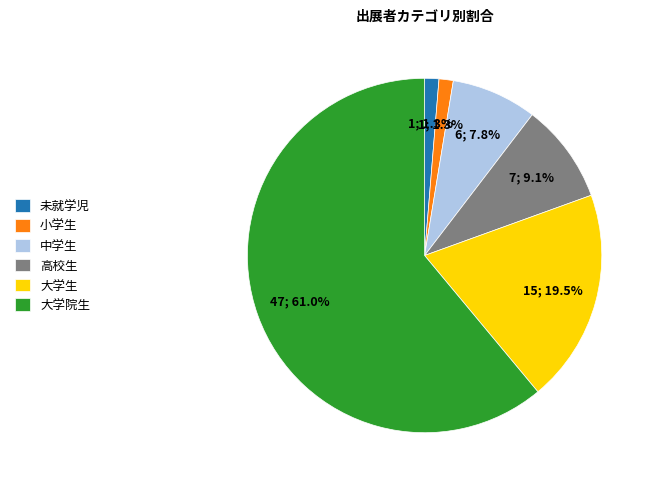

Which category has the biggest portion of the pie?

大学院生